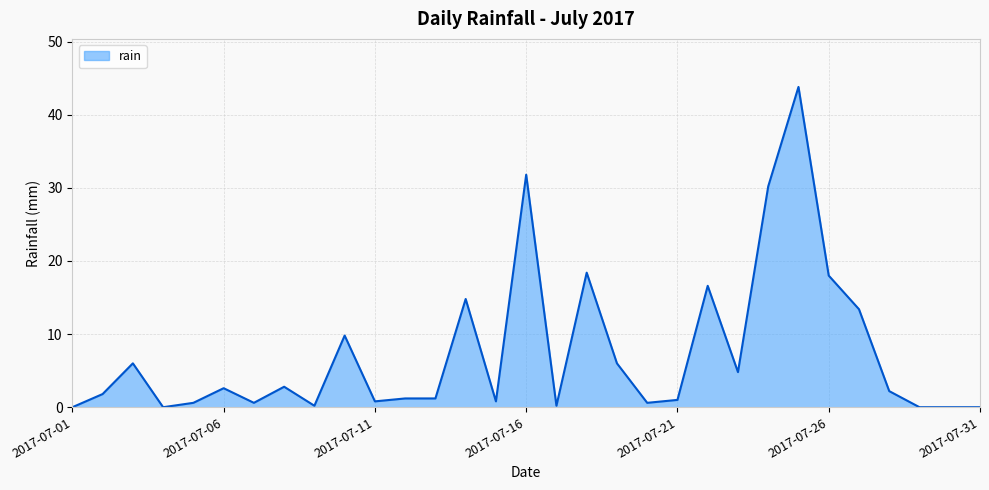

What is the maximum value shown in the chart?

43.8